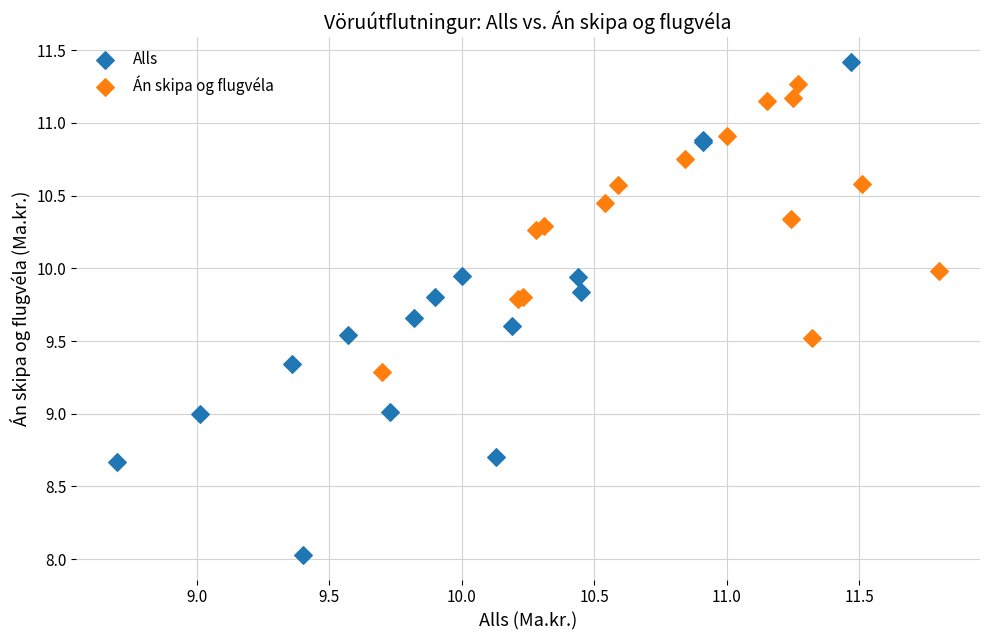

Which series contains the lowest Y value?

Alls